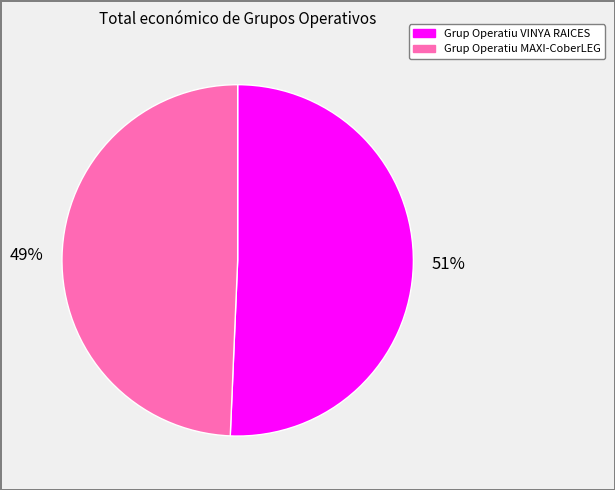

Which slice is the smallest?

Grup Operatiu MAXI-CoberLEG